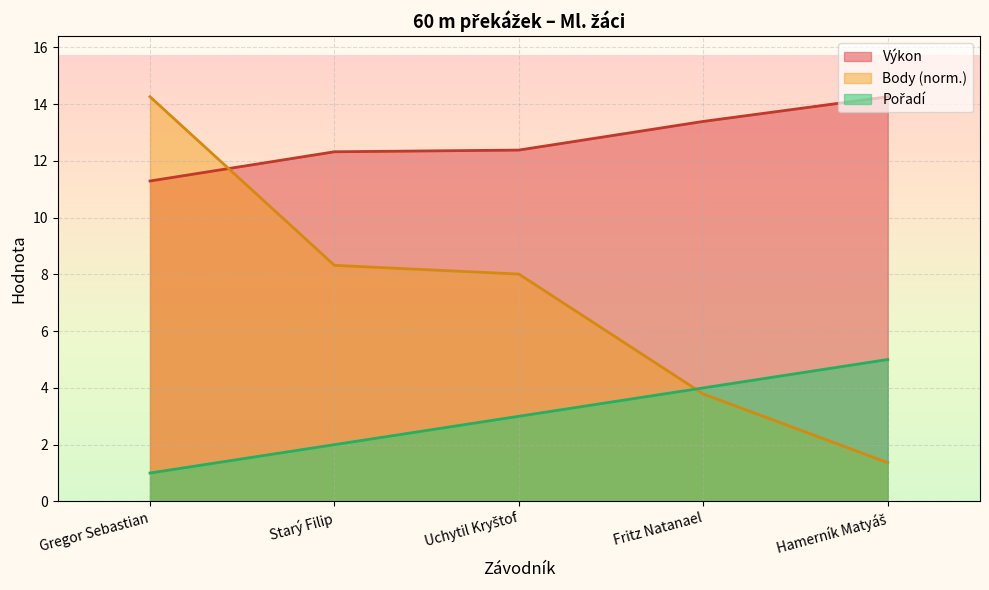

List the labels in order of Pořadí value, smallest first.

Gregor Sebastian, Starý Filip, Uchytil Kryštof, Fritz Natanael, Hamerník Matyáš